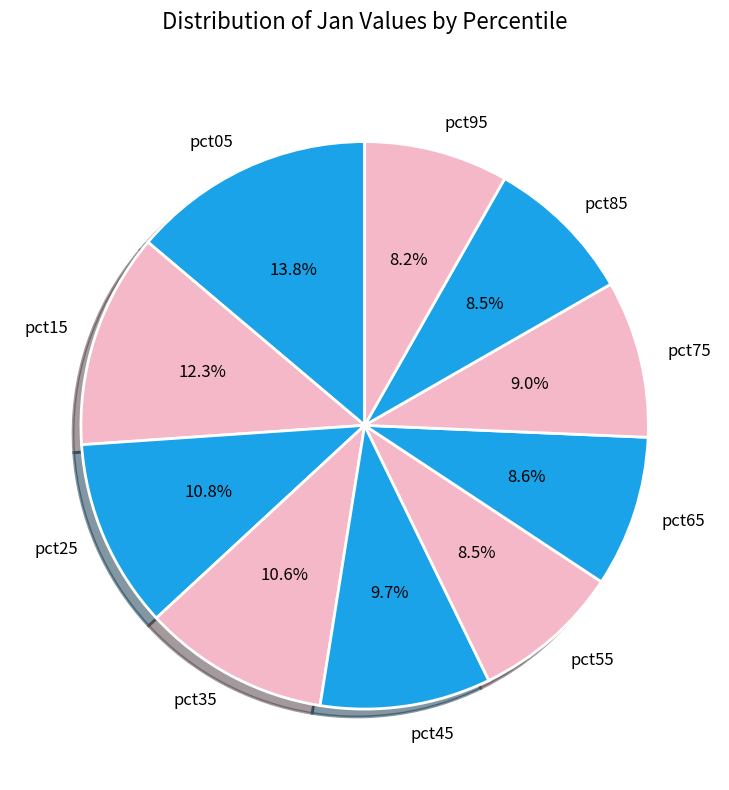

To the nearest percent, what is the average slice percentage?

10%